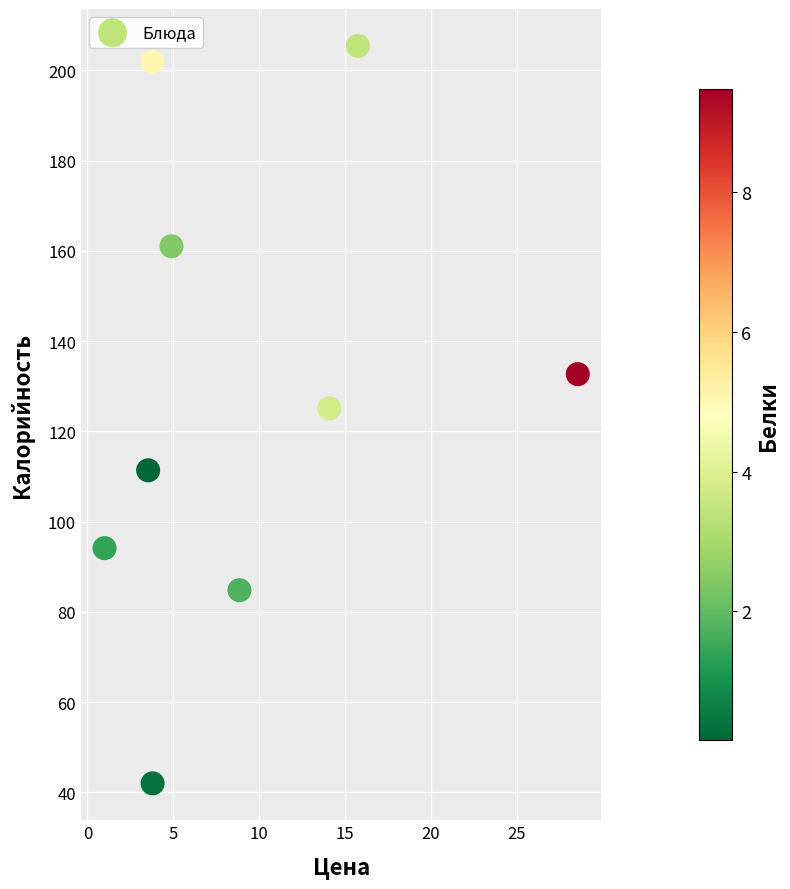

What is the average X value?

9.4